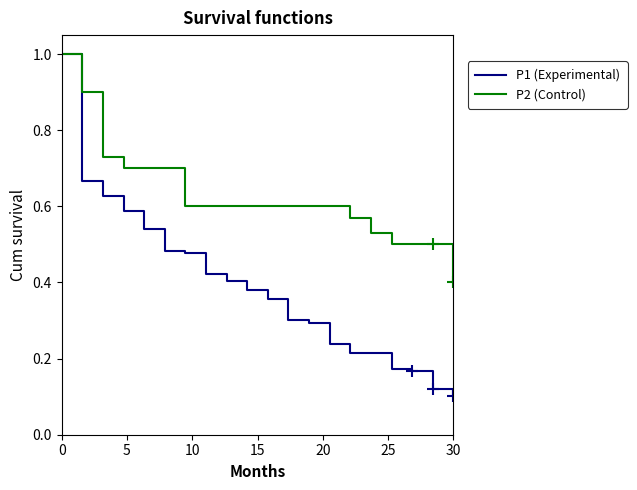

Reading left to right, transcribe all the data shown in this chart.

P1 (Experimental): 1.0	0.7	0.6	0.6	0.5	0.5	0.5	0.4	0.4	0.4	0.4	0.3	0.3	0.2	0.2	0.2	0.2	0.2	0.1	0.1
P2 (Control): 1.0	0.9	0.7	0.7	0.7	0.7	0.6	0.6	0.6	0.6	0.6	0.6	0.6	0.6	0.6	0.5	0.5	0.5	0.5	0.4